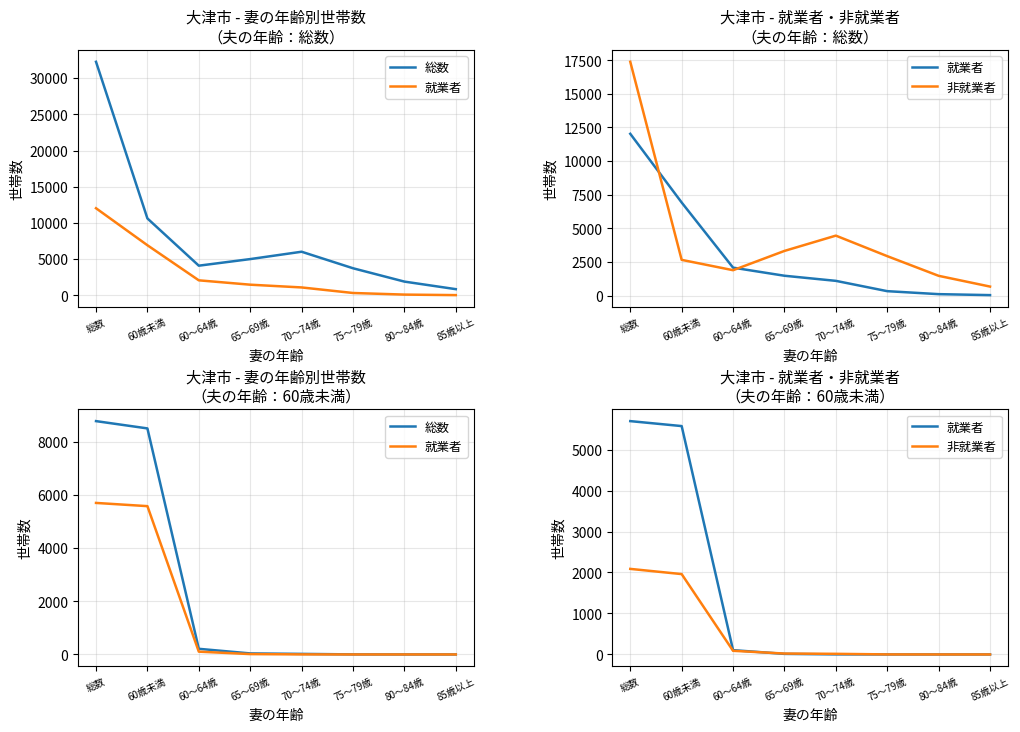

Is it true that 総数 equals 0 at 80～84歳?

True